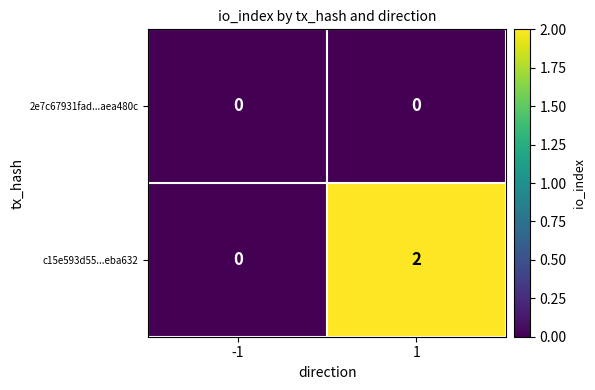

Between -1 and 1, which series saw the biggest shift?

c15e593d55...eba632